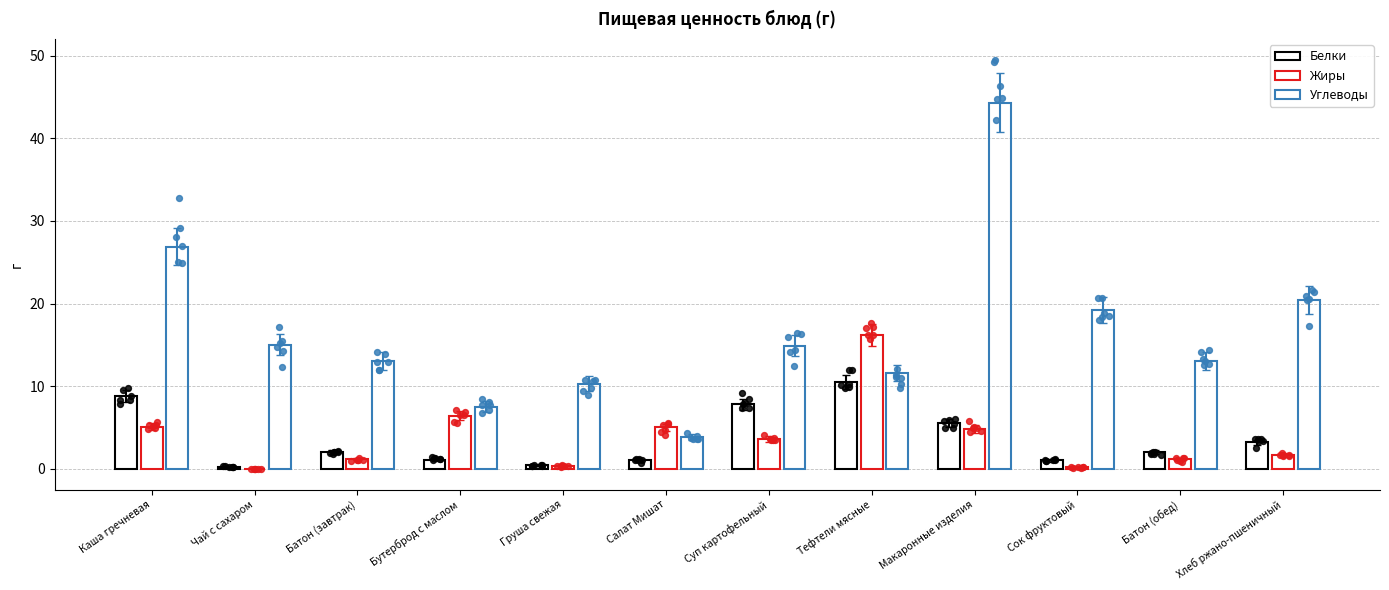

Which series reaches the minimum Y coordinate?

Жиры